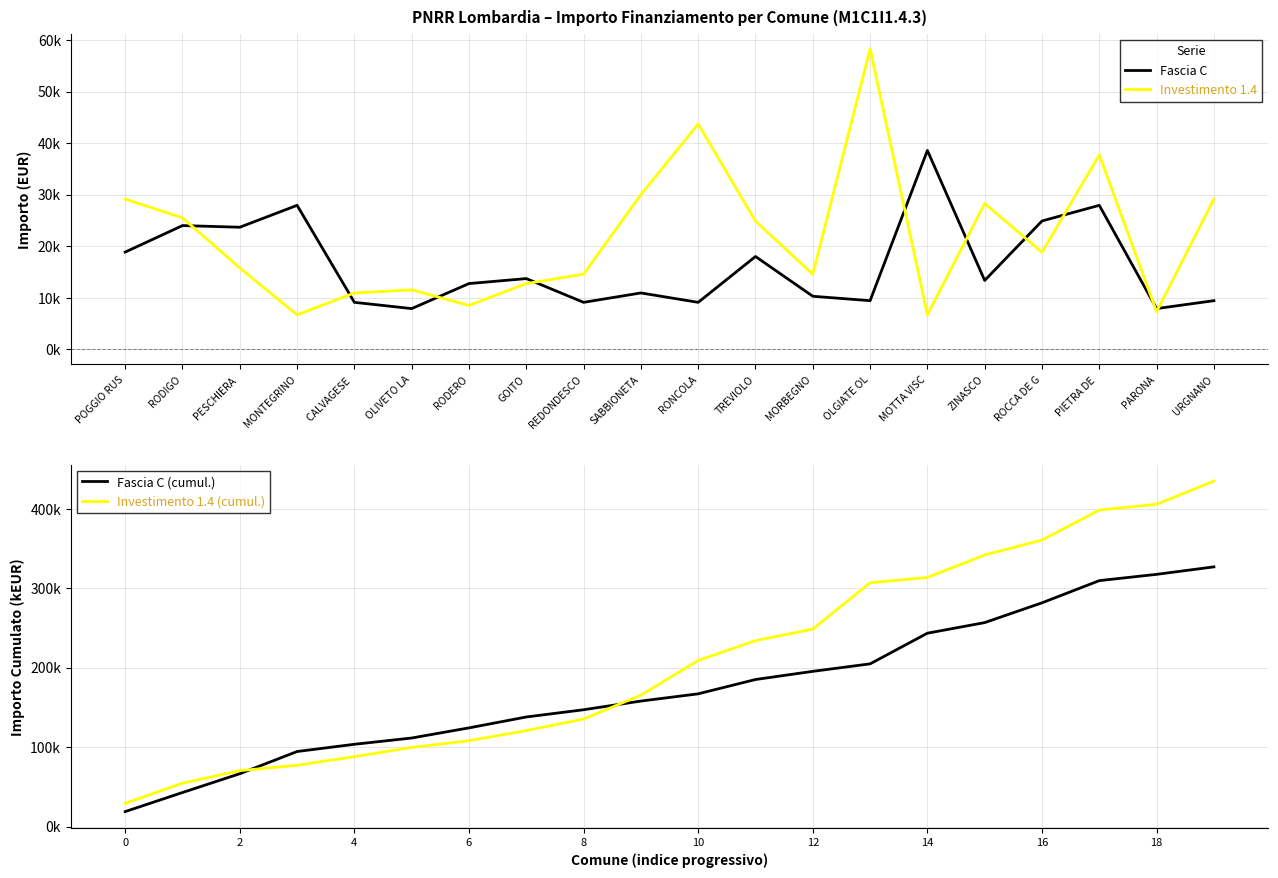

Which series has the widest spread of values?

Investimento 1.4